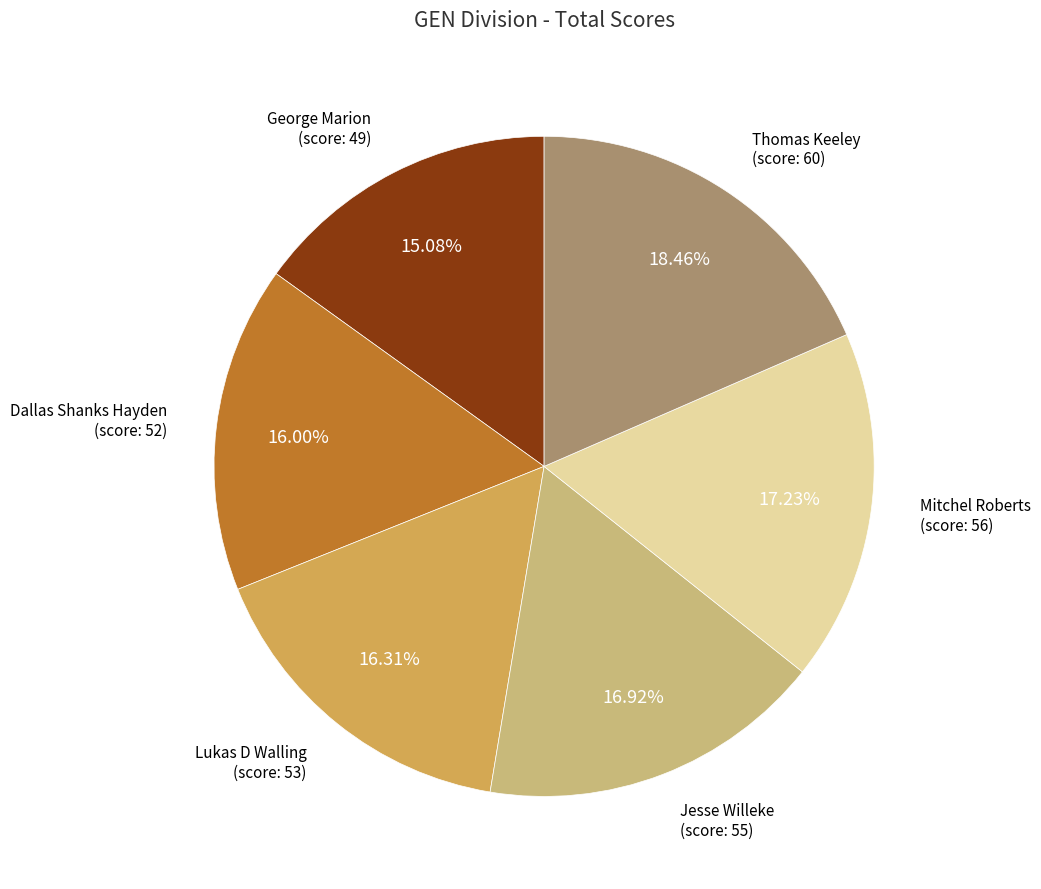

Between Thomas Keeley (score: 60) and Lukas D Walling (score: 53), which is larger?

Thomas Keeley (score: 60)